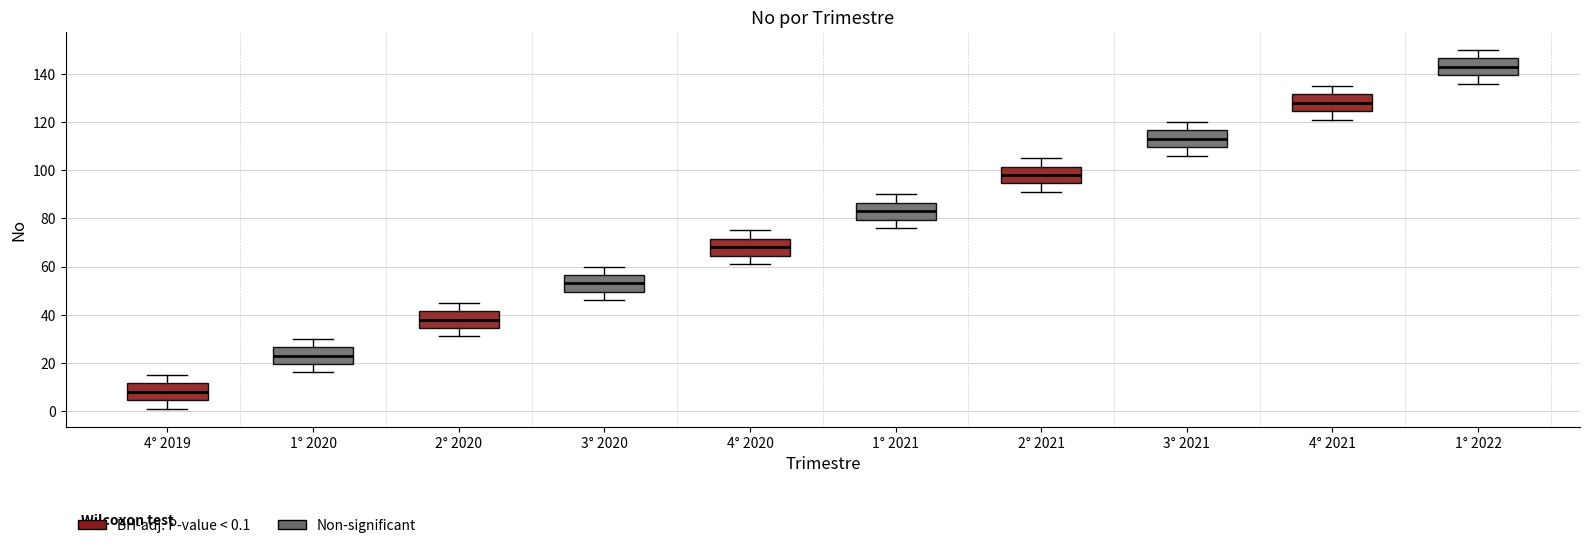

Which box has the highest median line?

1° 2022